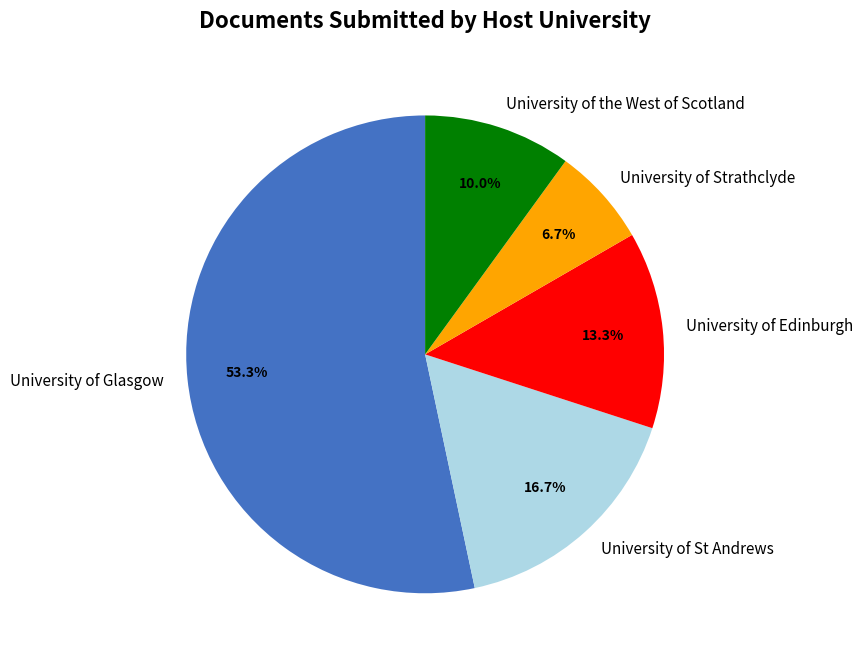

Do University of Edinburgh and University of the West of Scotland together represent more than half of the pie?

No